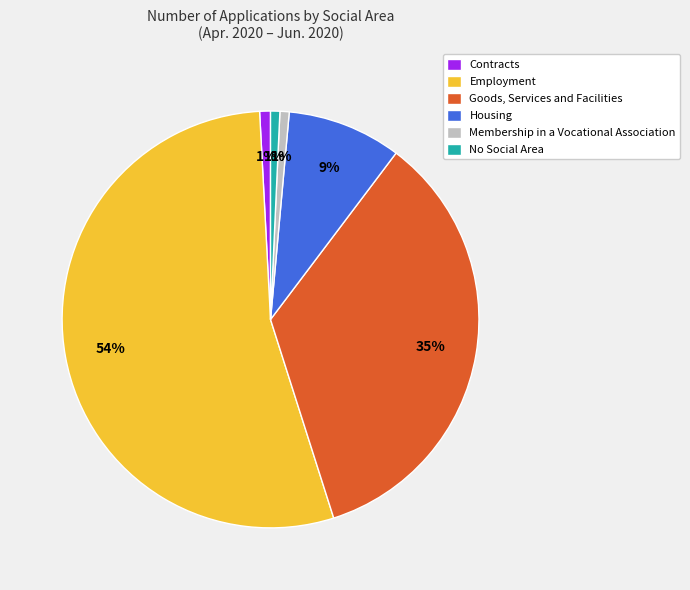

Which category has the biggest portion of the pie?

Employment